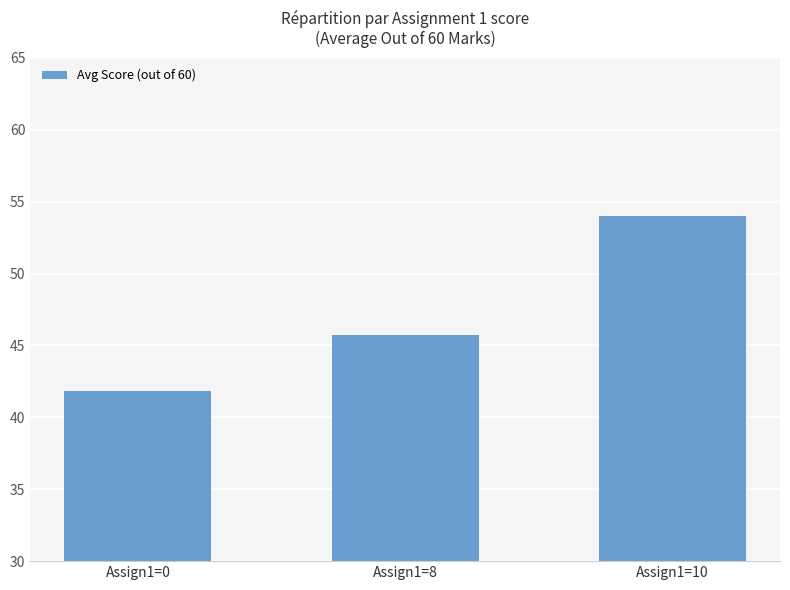

What is the maximum value shown in the chart?

54.0